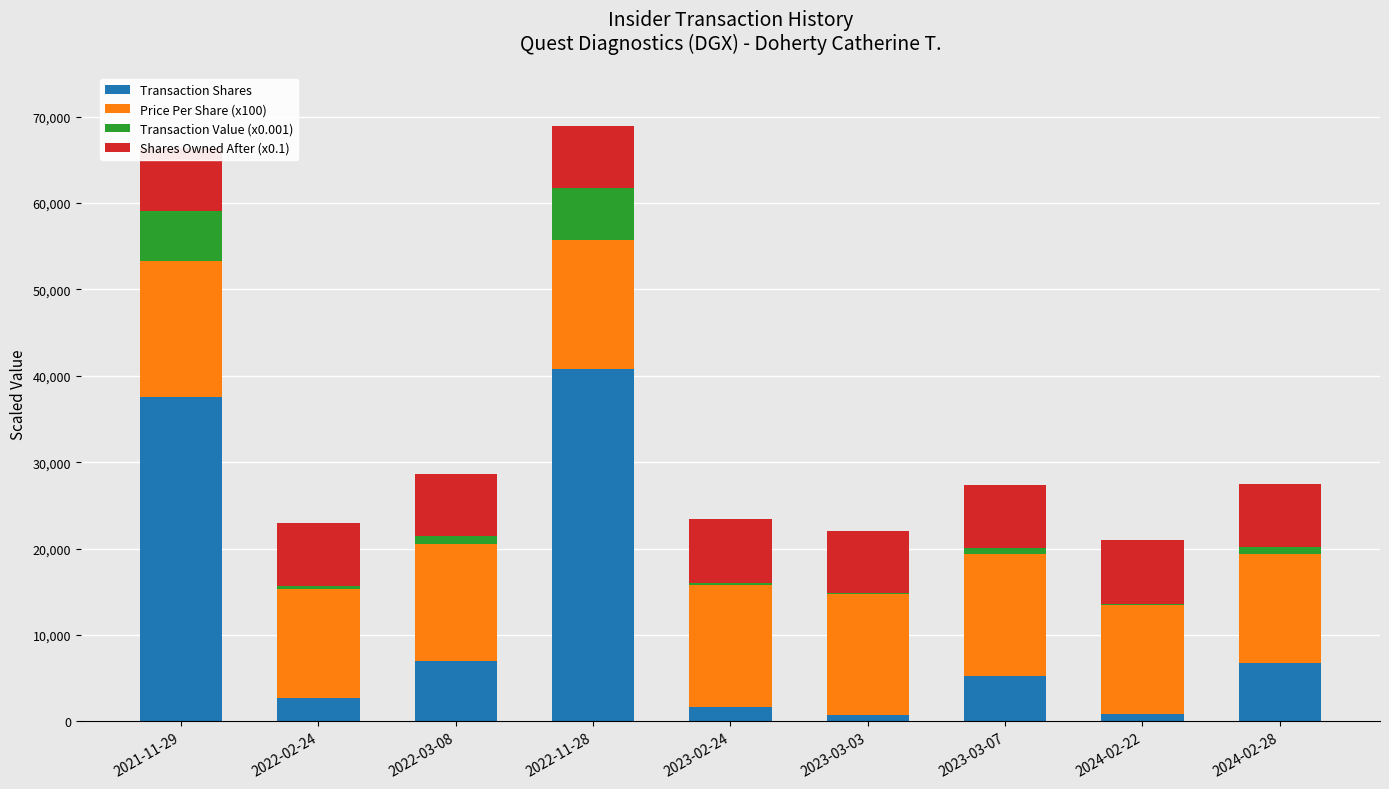

The value of Transaction Shares at 2022-02-24 is 2750.0. True or false?

True